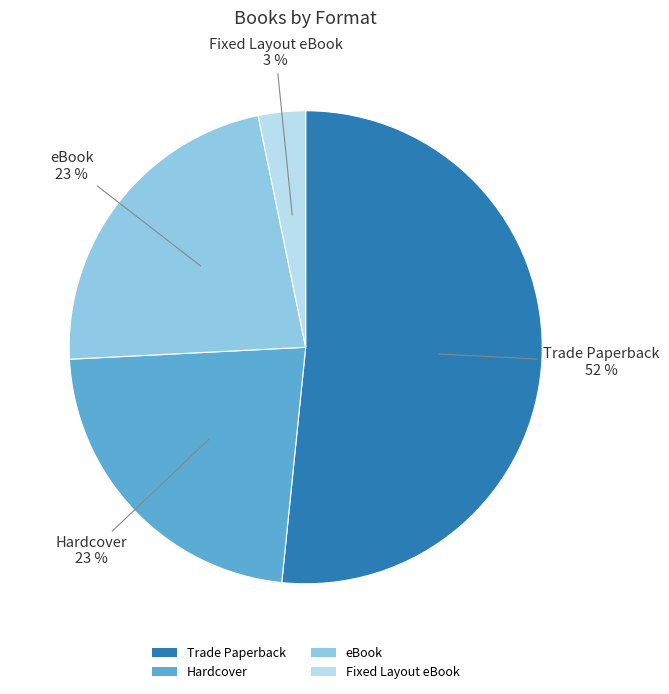

What is the smallest slice in the pie chart?

Fixed Layout eBook